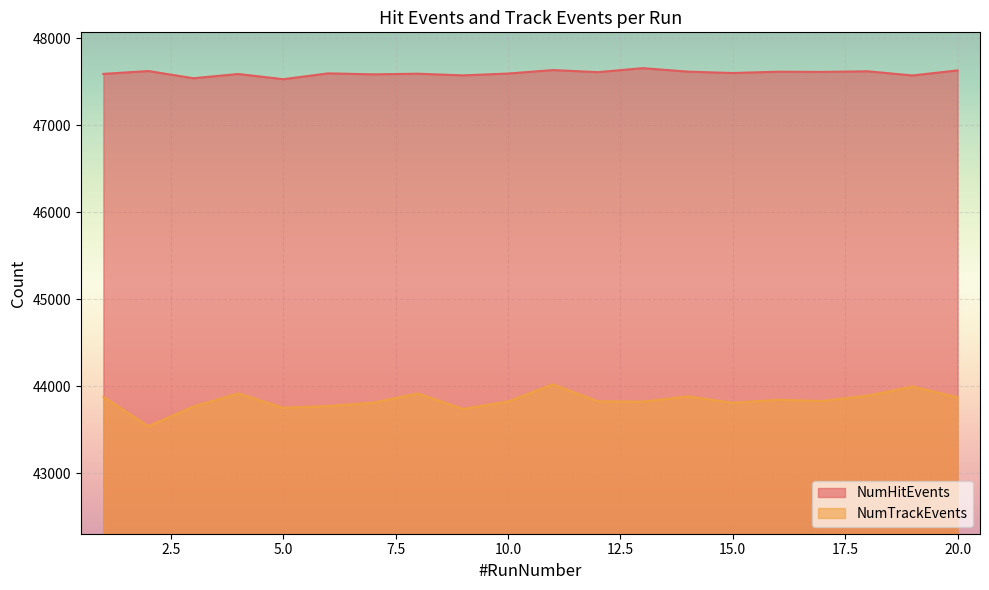

What is the difference between the maximum and second lowest values in the NumTrackEvents series?

282